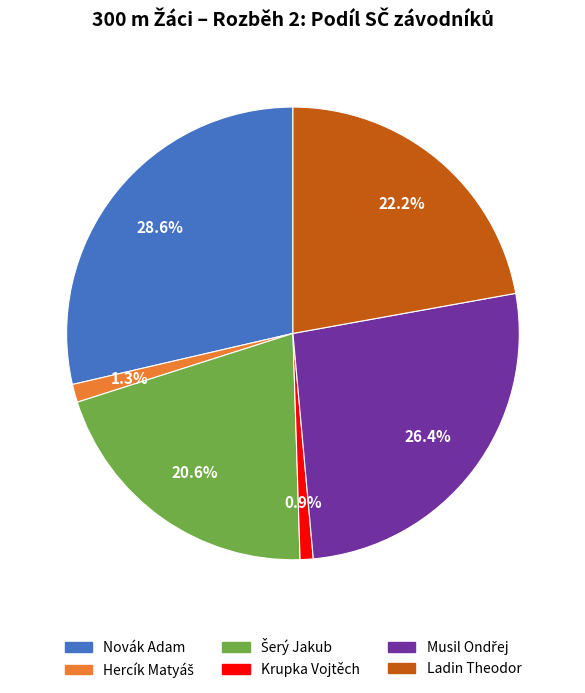

Is there any slice that represents more than half of the pie?

No